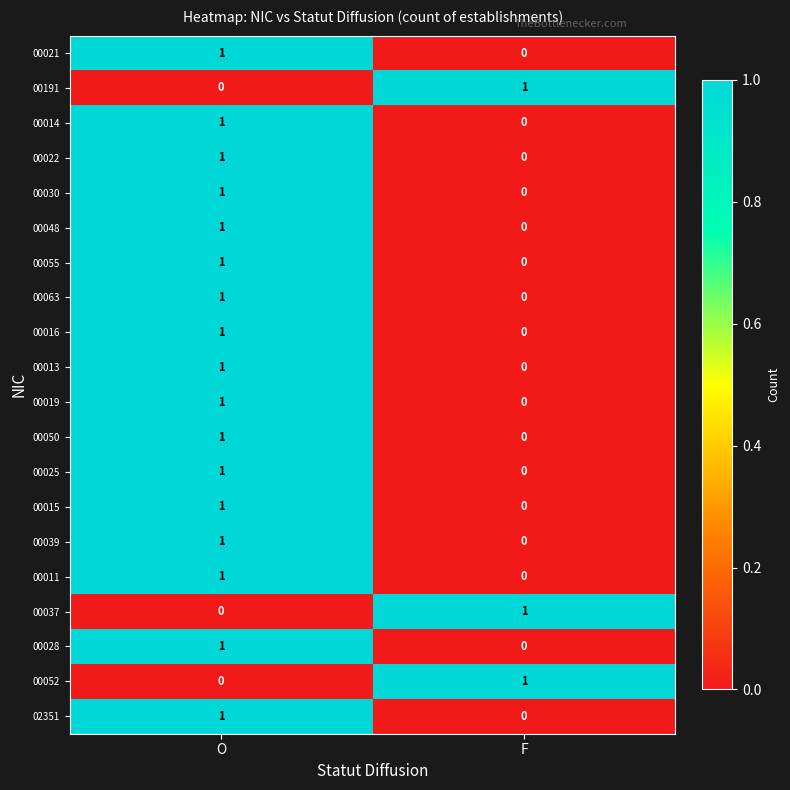

Count the number of data series in this chart.

20